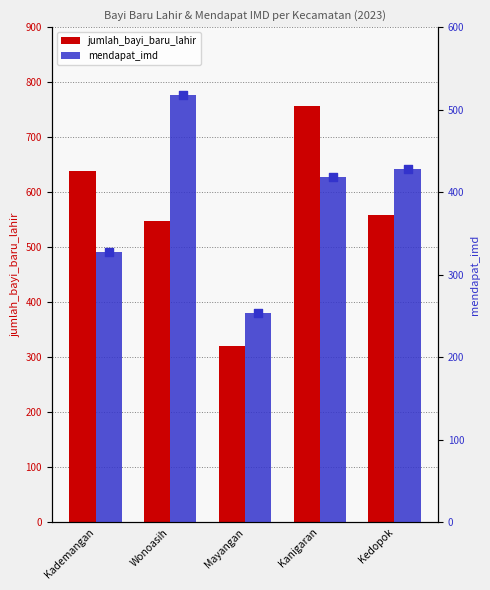

Which series reaches the minimum Y coordinate?

mendapat_imd